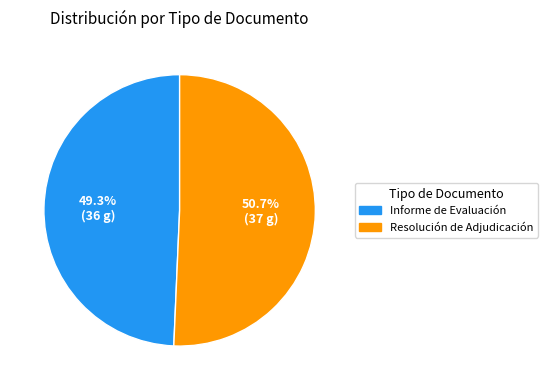

Is there any slice that represents more than half of the pie?

Yes